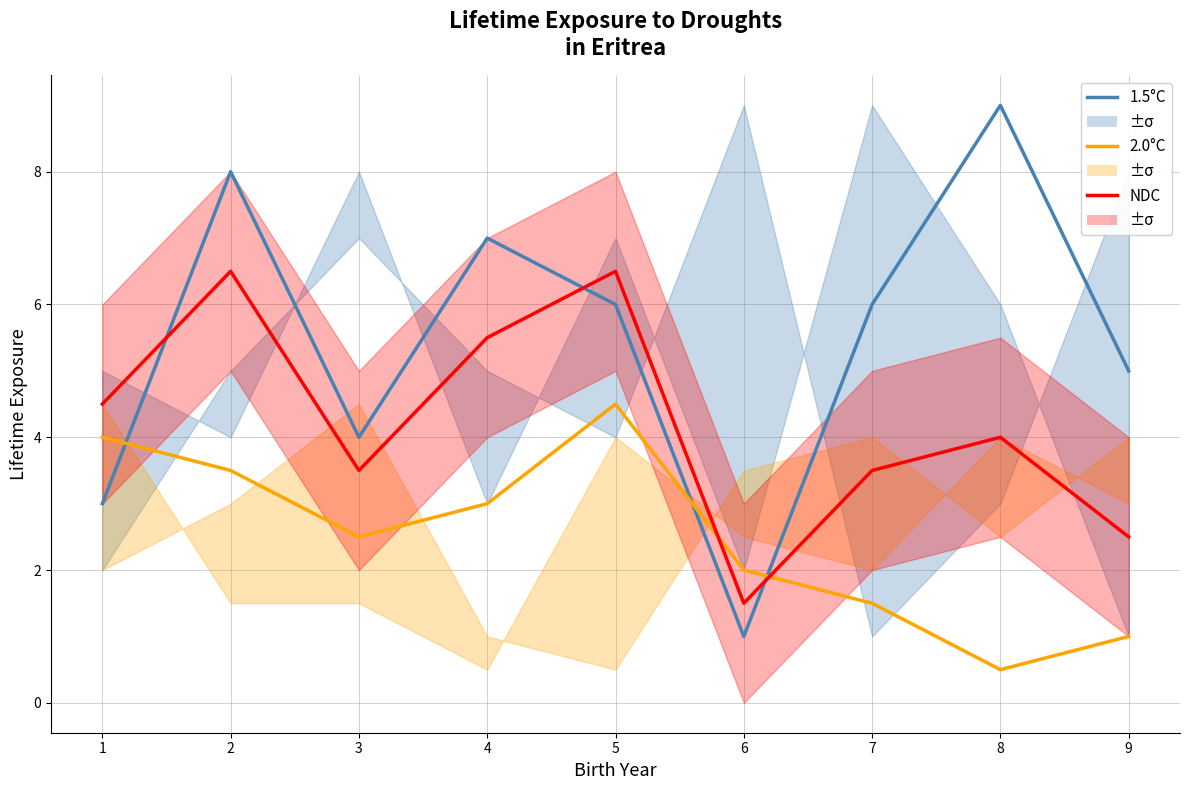

True or false: NDC has a value of 9.5 at 4.

False